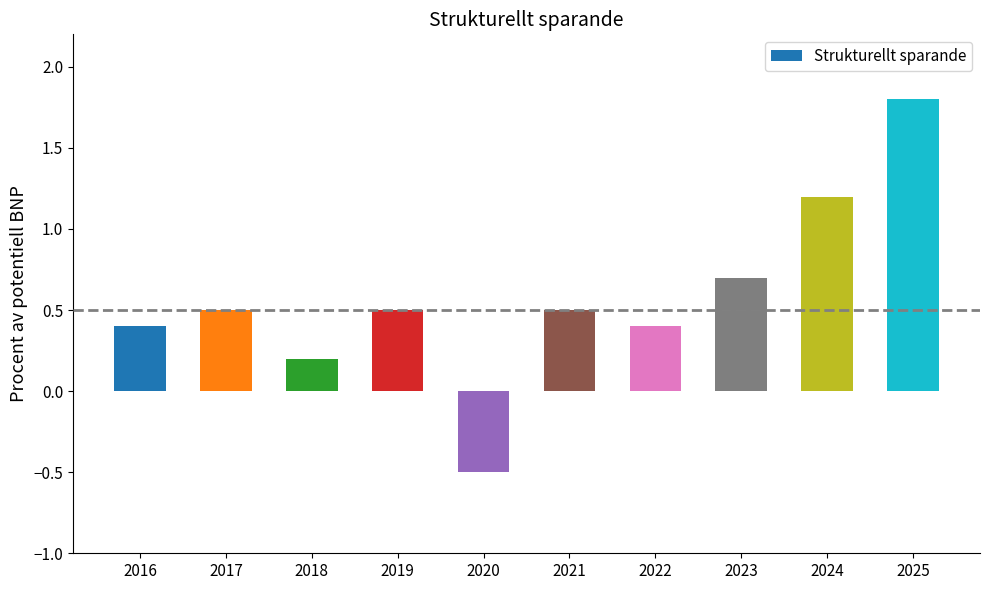

Read the value at 2023.

0.7